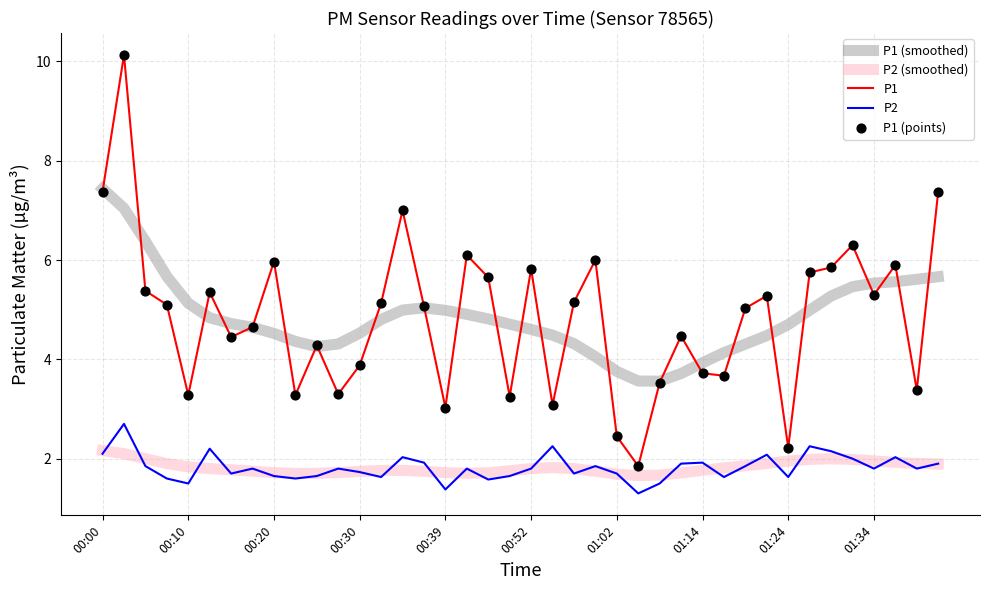

List the series in order of their peak value, lowest first.

P2 (smoothed), P2, P1 (smoothed), P1